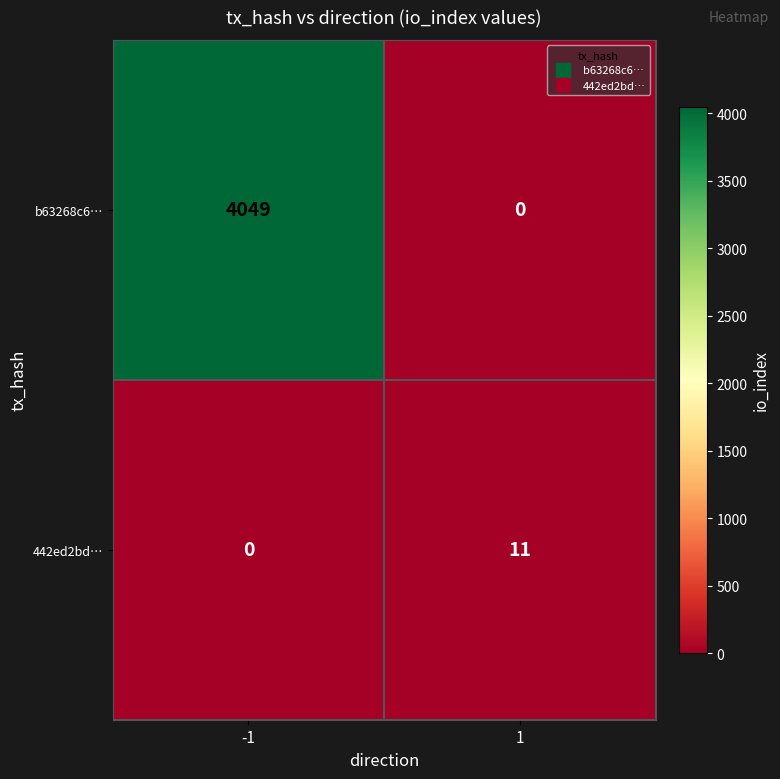

What is the difference between the maximum and minimum values in the 442ed2bd… series?

11